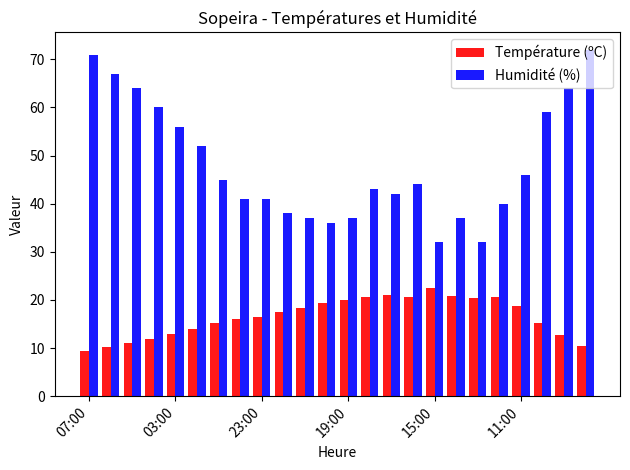

Rank the series by their maximum value, from highest to lowest.

Humidité (%), Température (ºC)